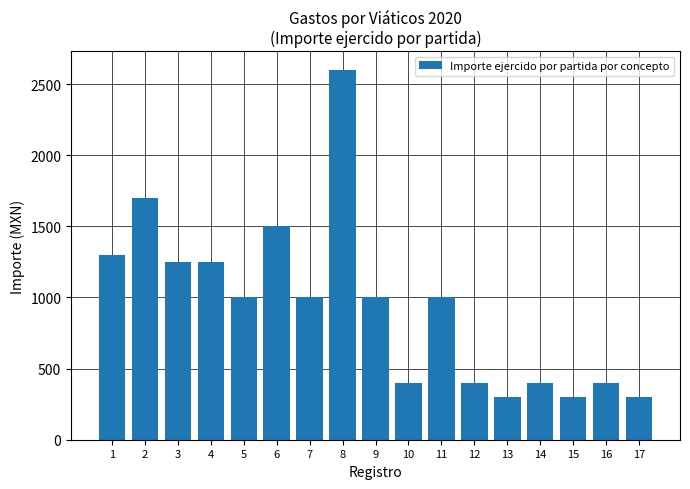

How many values are below 1000?

7